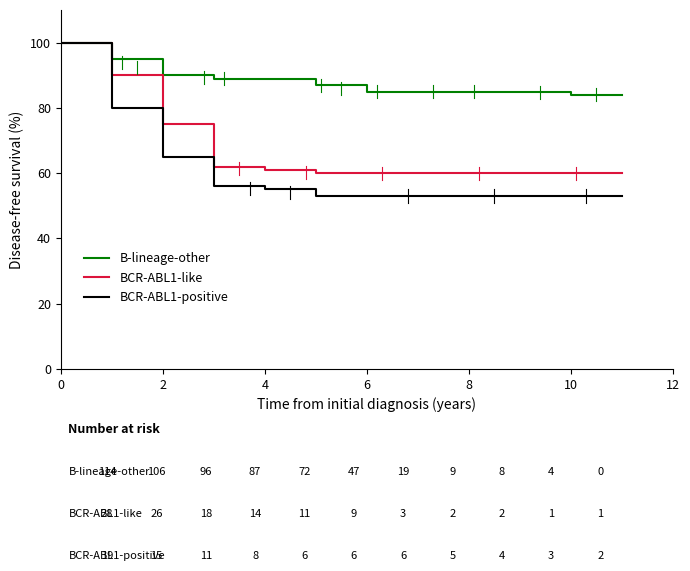

What is the greatest value displayed?

100